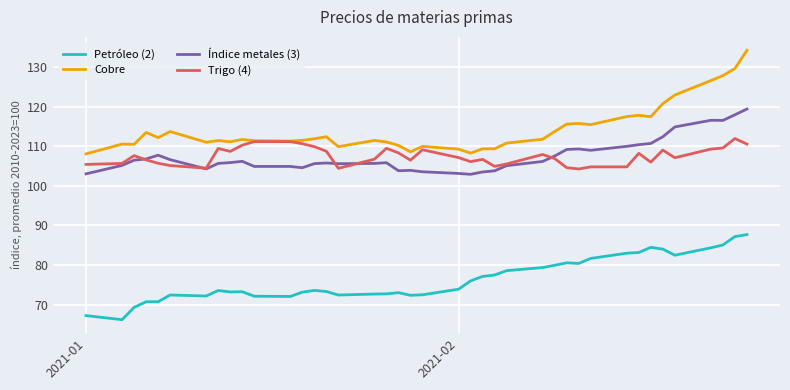

Which series has the largest total across all categories?

Cobre